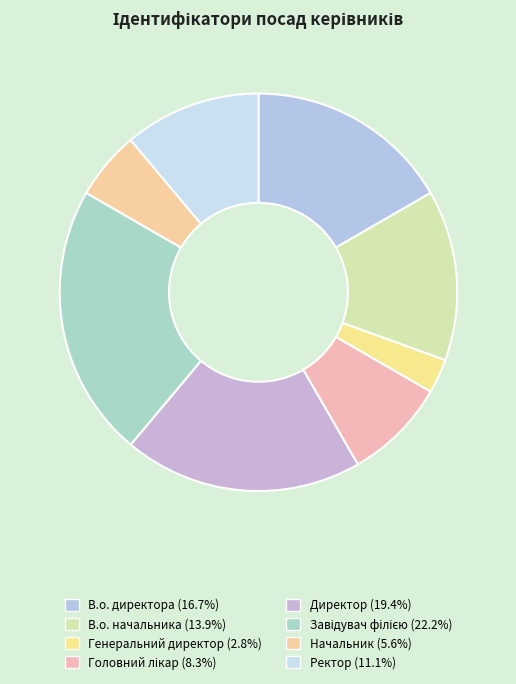

Count the number of slices in the pie.

8